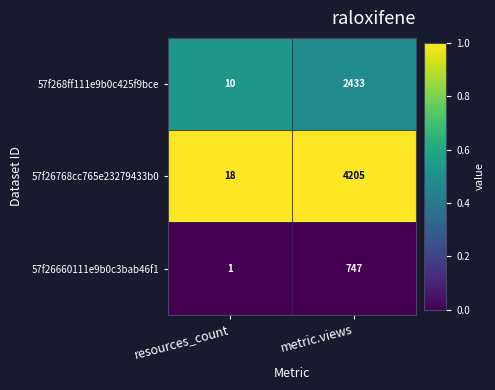

Which series has the largest range (max minus min)?

57f26768cc765e23279433b0